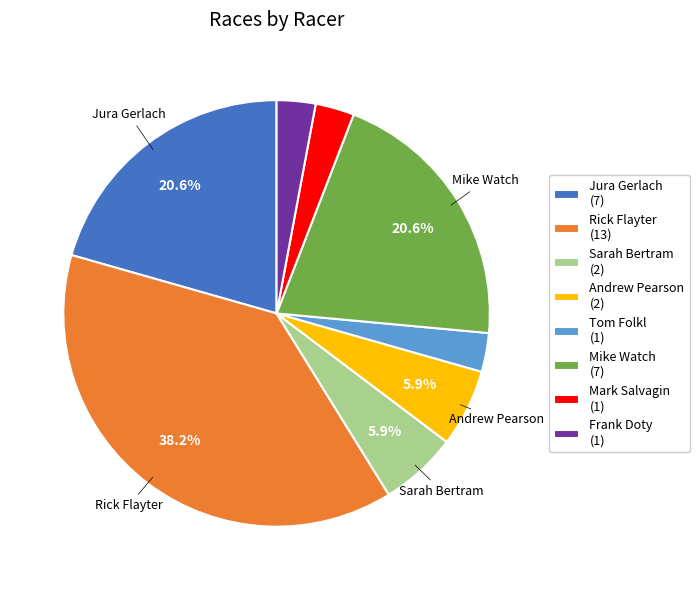

Is there any slice that represents more than half of the pie?

No